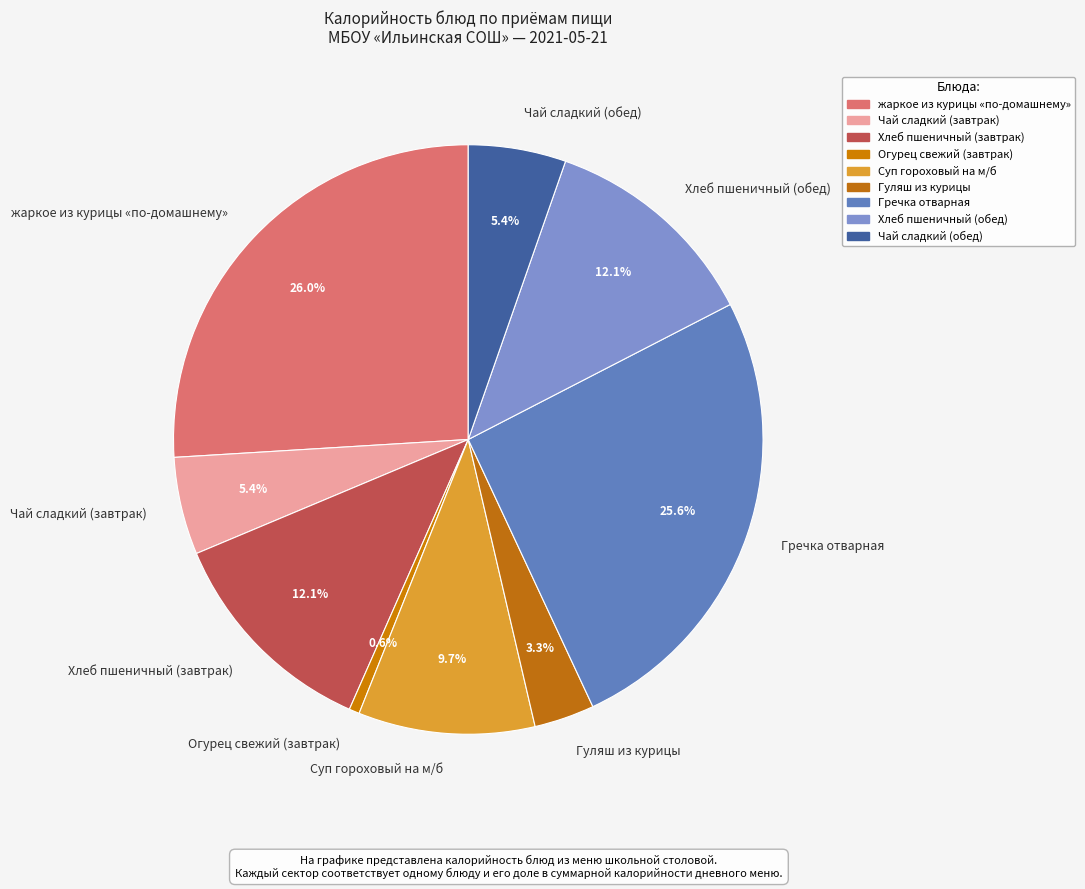

Which has a higher value, Огурец свежий (завтрак) or Чай сладкий (завтрак)?

Чай сладкий (завтрак)